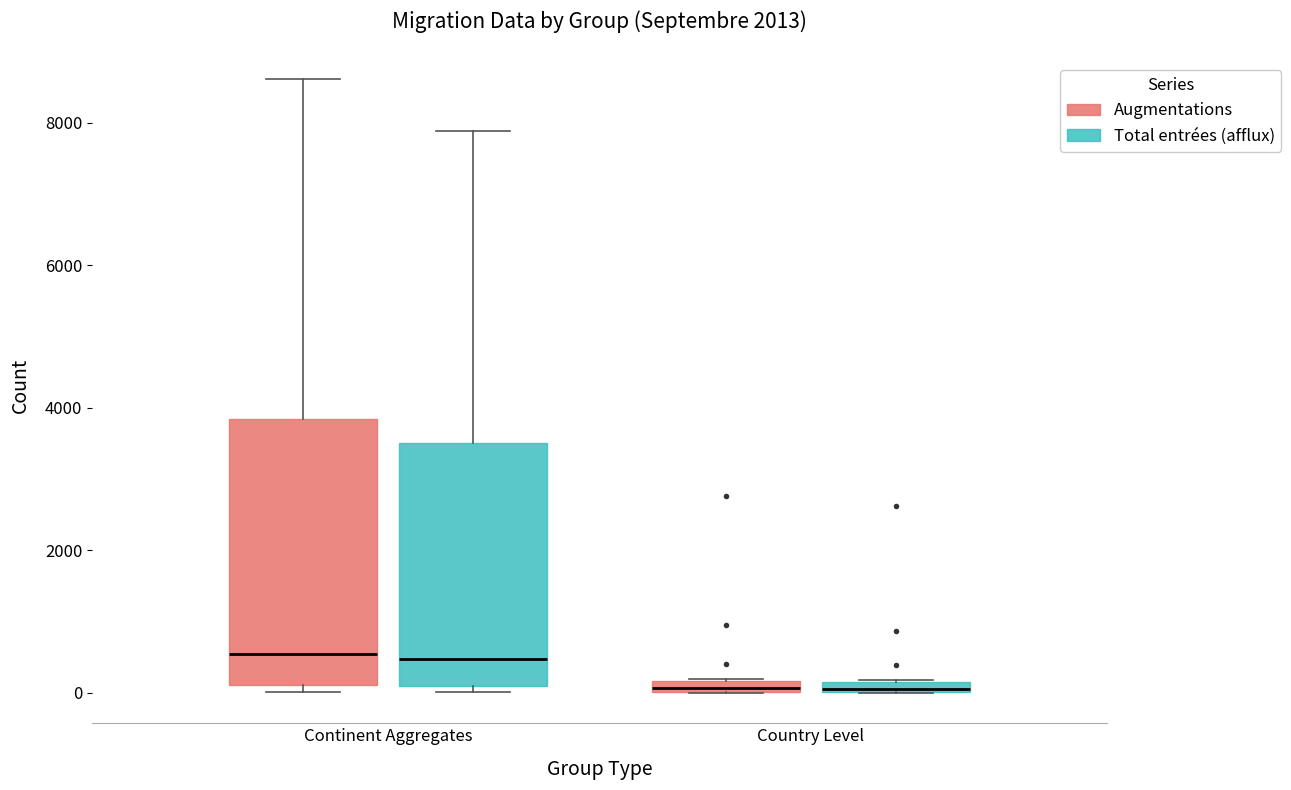

Where is the lower edge of the box for Continent Aggregates (Total entrées (afflux)) on the y-axis? The values are not printed on the chart, so give them approximately, as read against the axis.

0